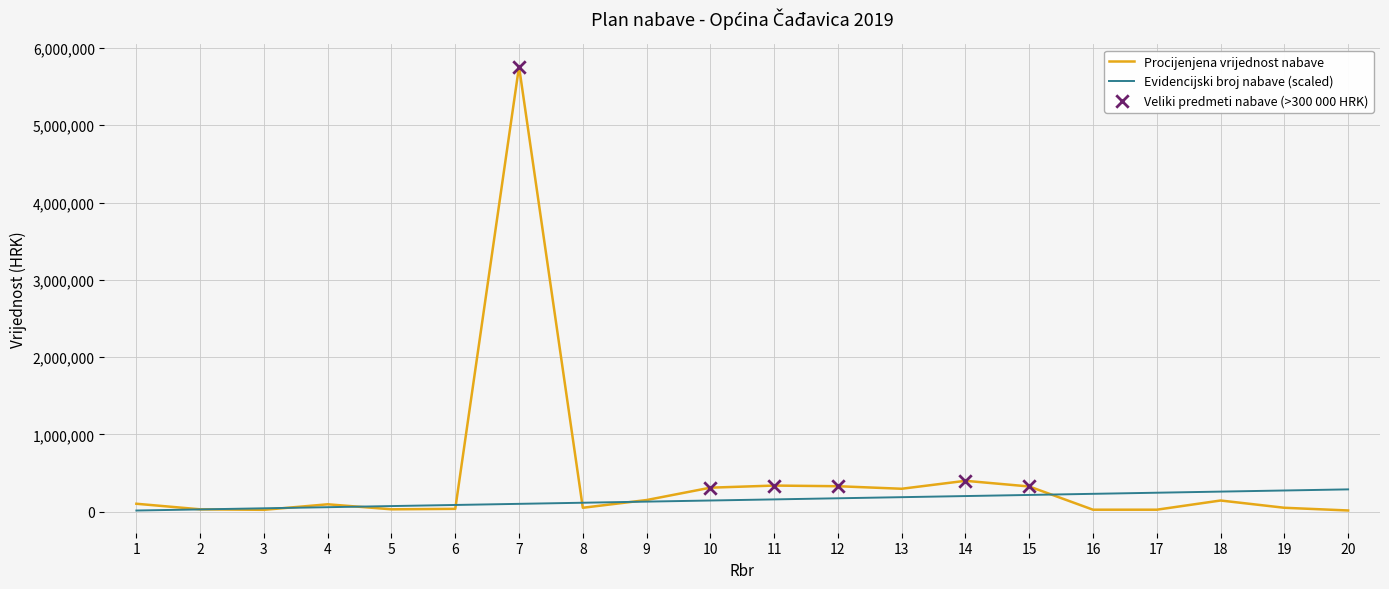

Which series has the largest total across all categories?

Procijenjena vrijednost nabave